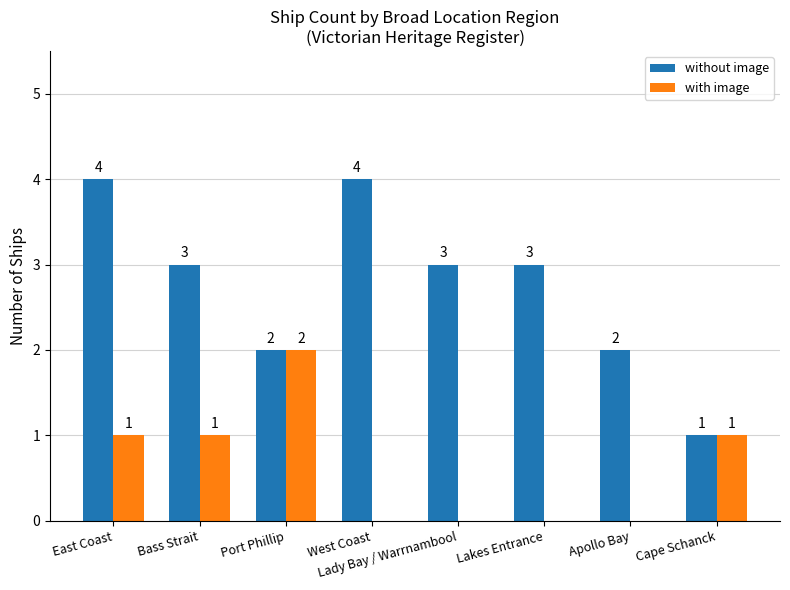

How many without image values are between 2 and 4?

7